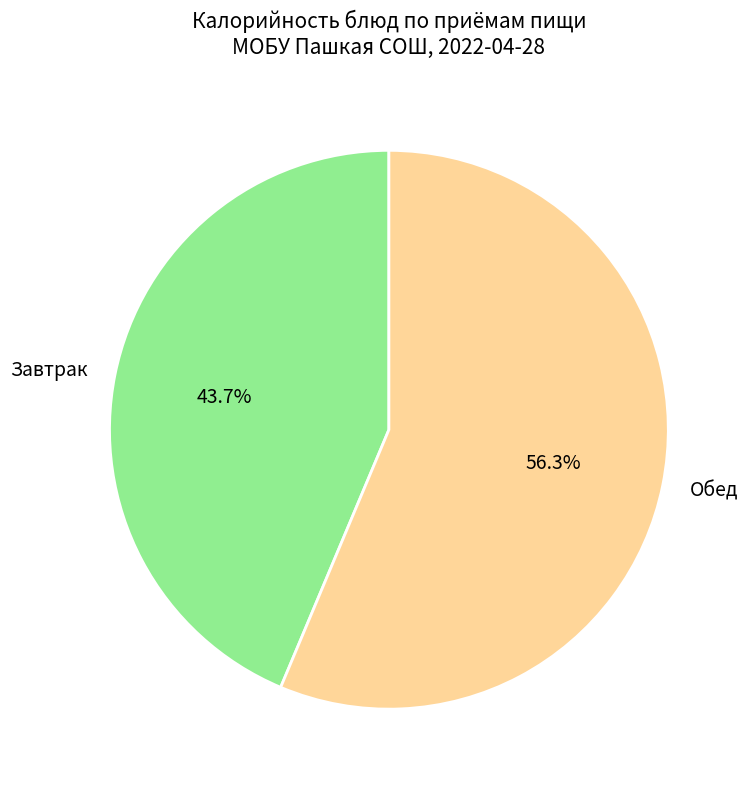

What is the ratio of the value at Обед to the value at Завтрак?

1.3